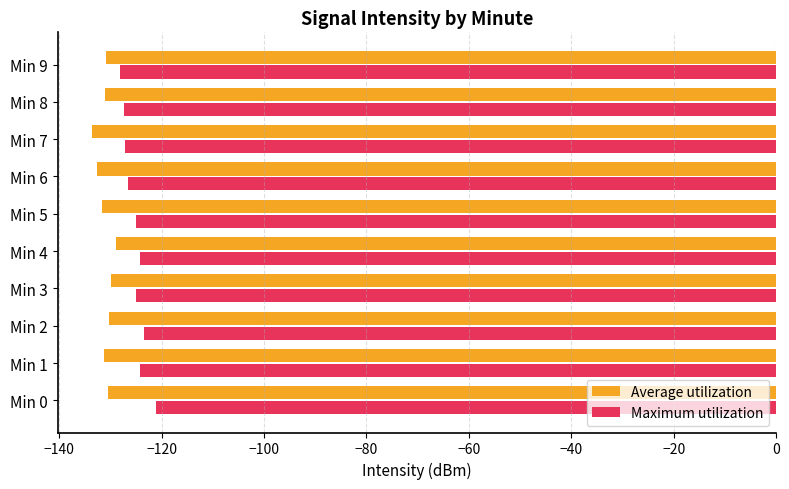

What is the sum of the Average utilization values at Min 9 and Min 4?

-259.8